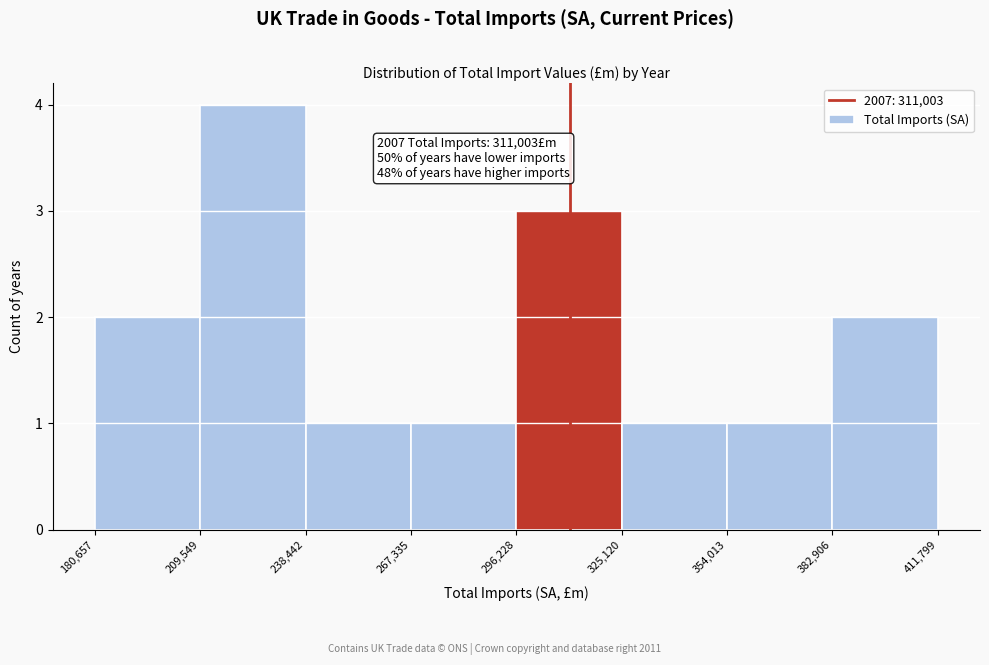

Which range on the x-axis has the tallest bar?

209,549 to 238,442